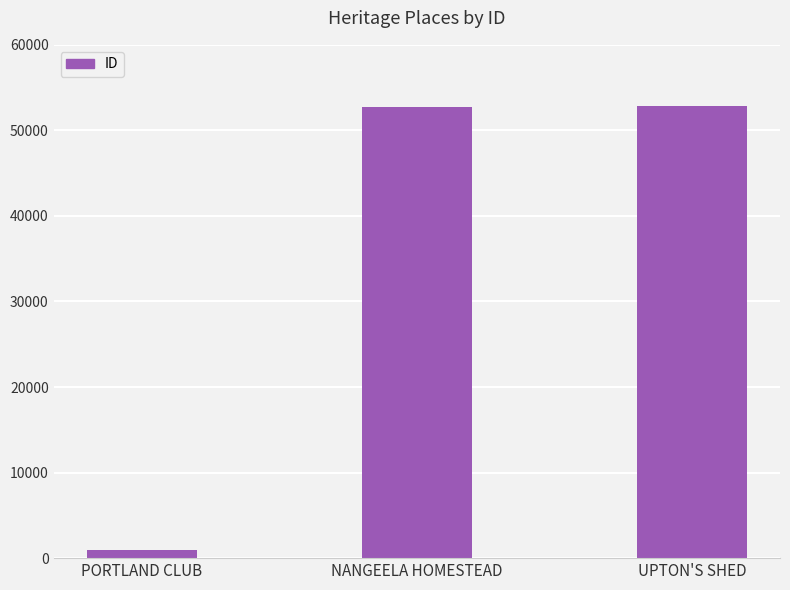

The chart shows a value of 52787 at NANGEELA HOMESTEAD. True or false?

True